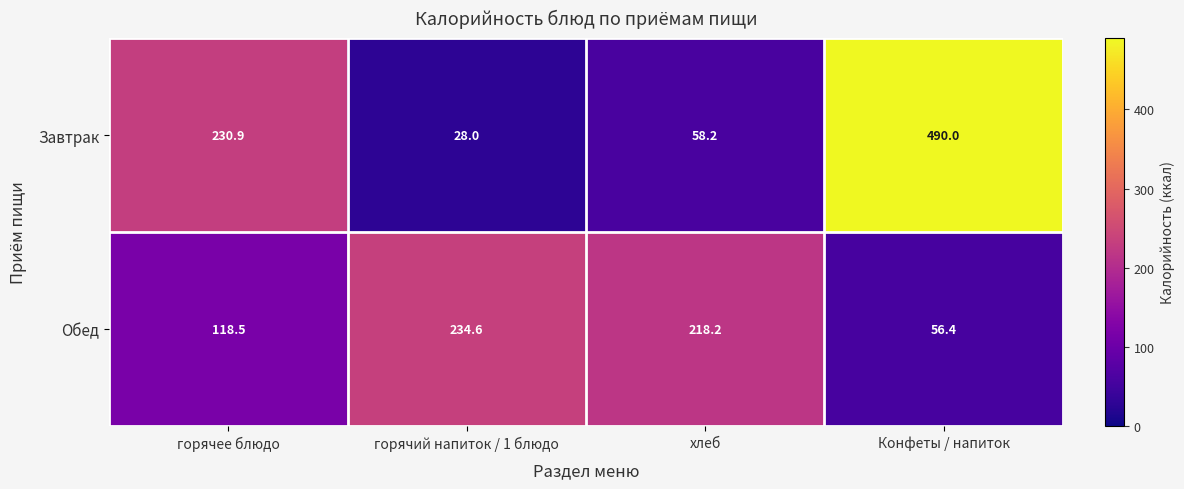

Which series has the largest total across all categories?

Завтрак